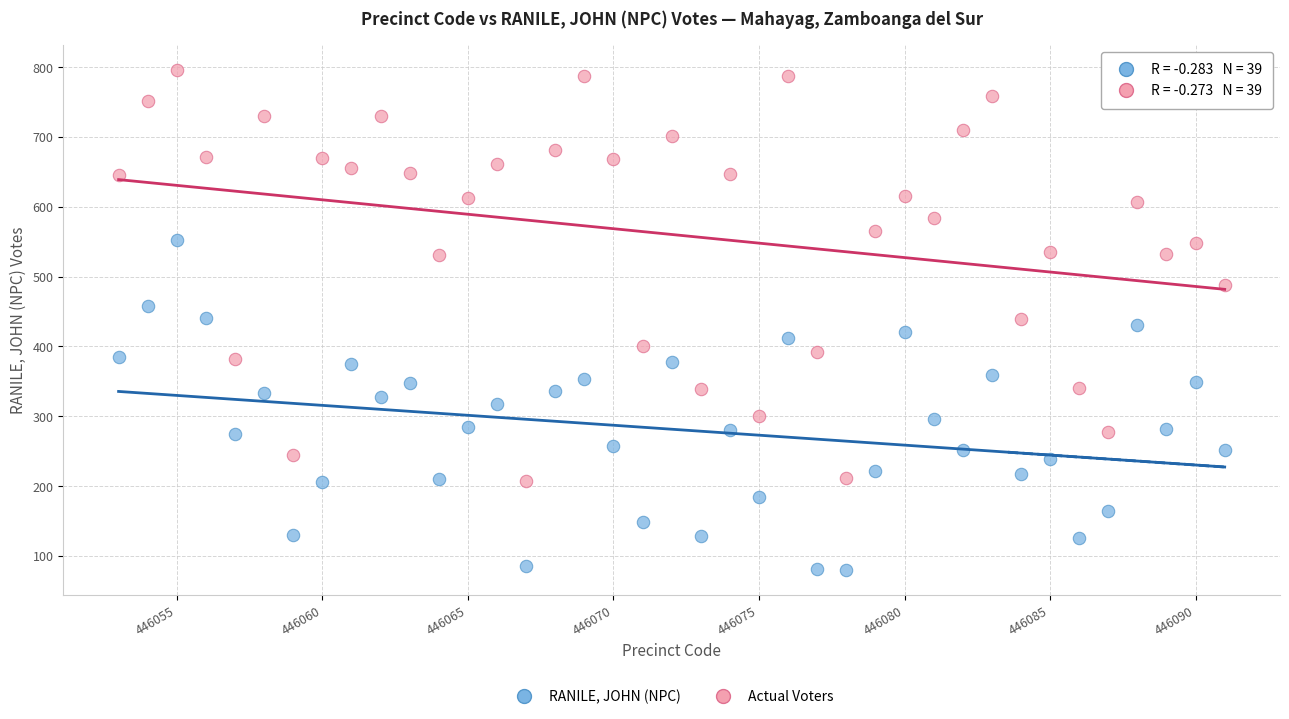

Across all data points, what is the range of X values (max minus min)?

38